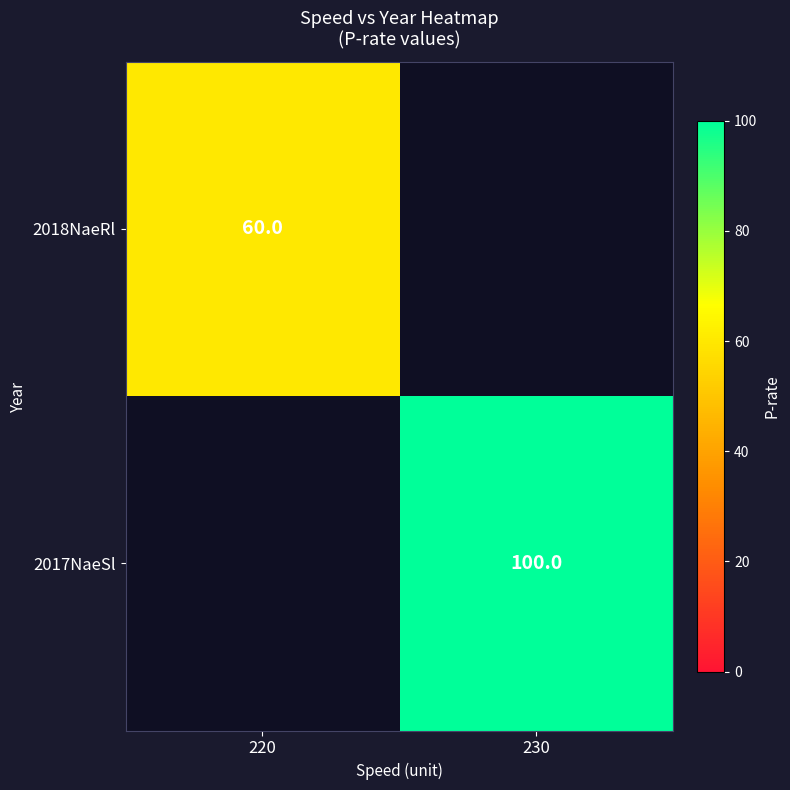

Is it true that 2018NaeRl equals 90 at 220?

False